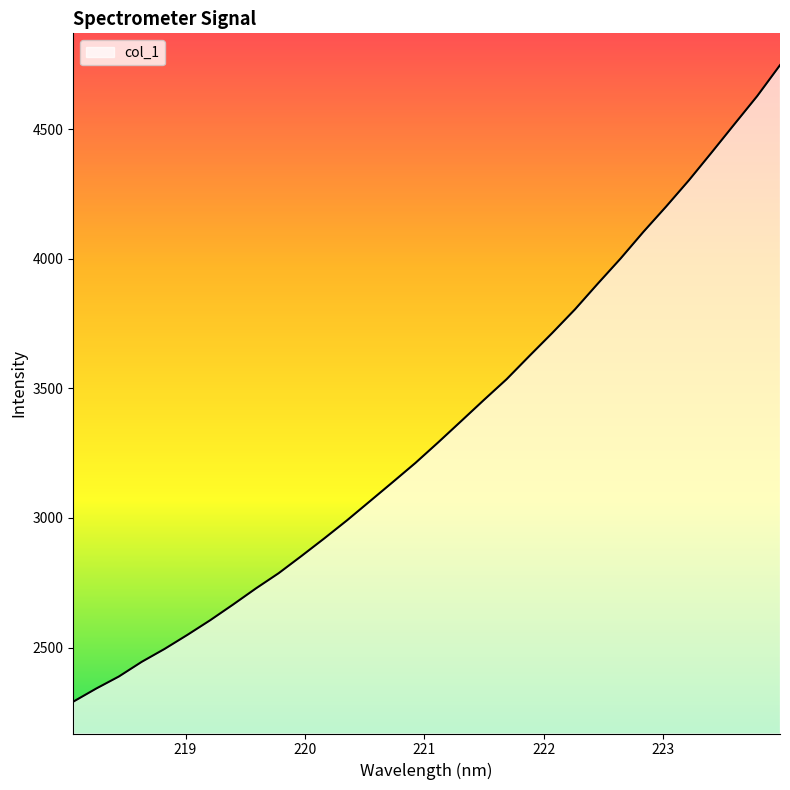

What is the minimum value shown in the chart?

2291.3